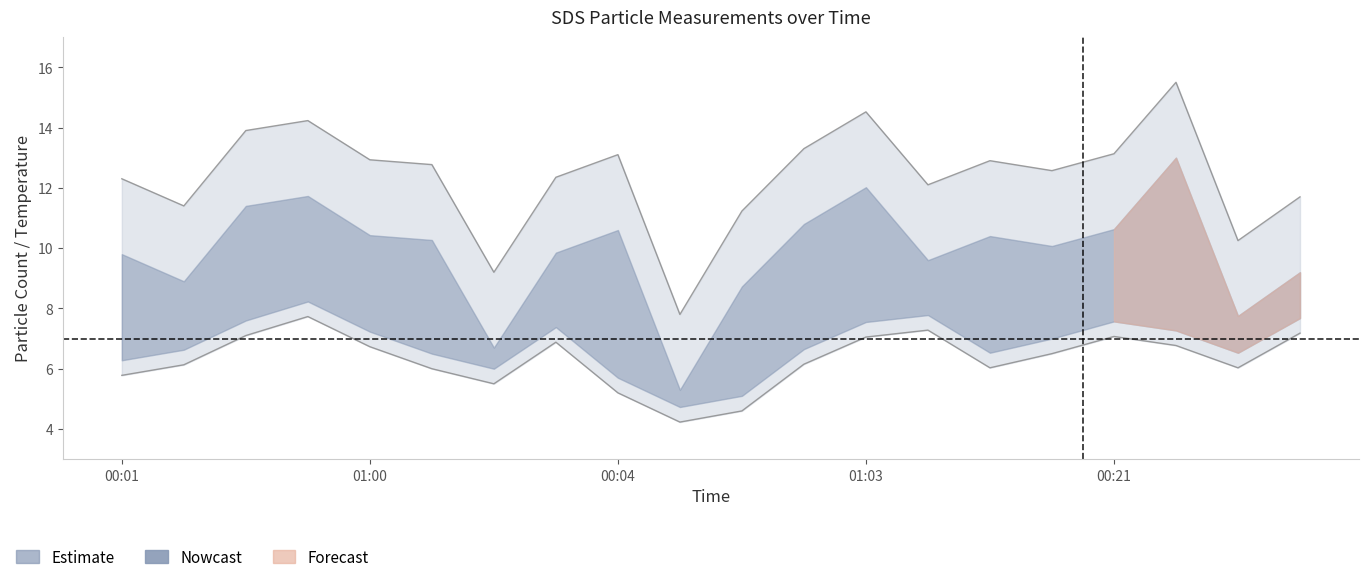

What is the label of the 5th point from the right?

17